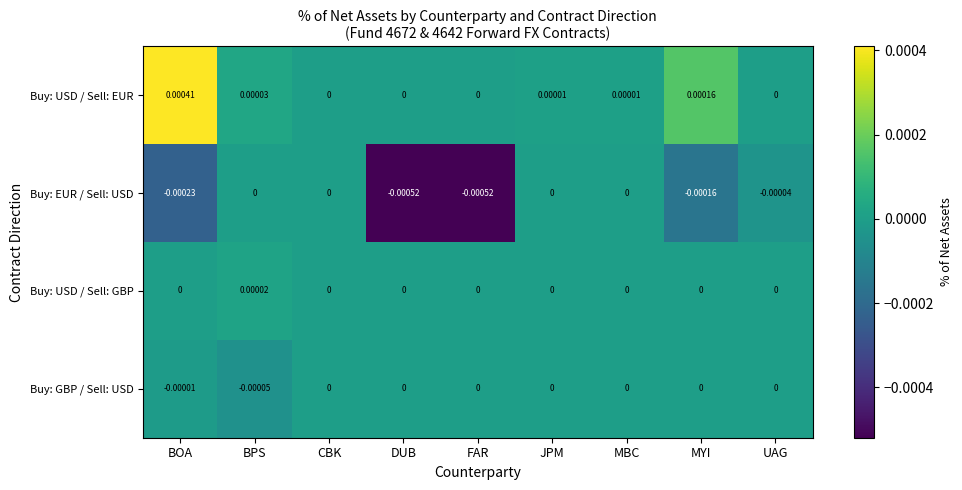

Which label corresponds to the largest value in the chart?

BOA